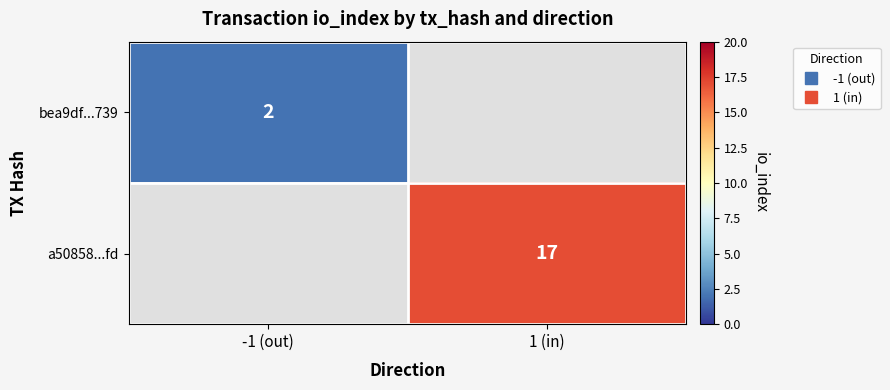

Which has a higher value, -1 (out) or 1 (in)?

1 (in)